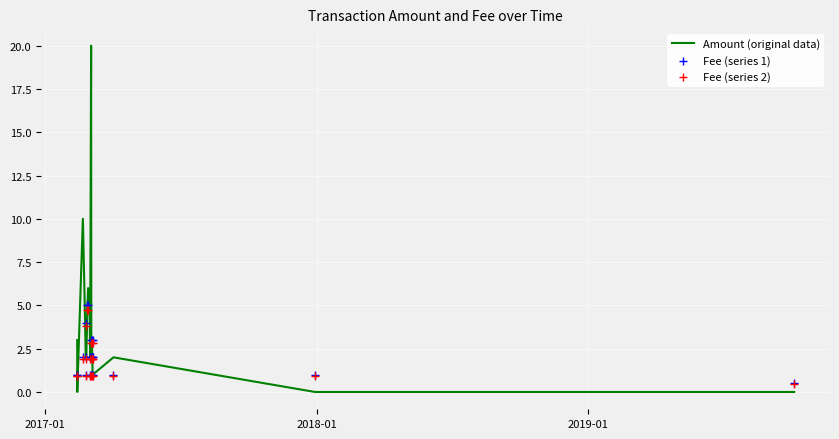

What are all the series names shown in the legend?

Amount (original data), Fee (series 1), Fee (series 2)